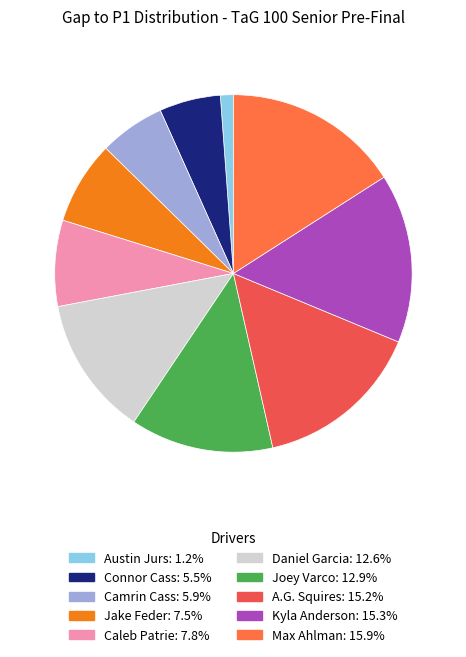

How many slices are in this pie chart?

10